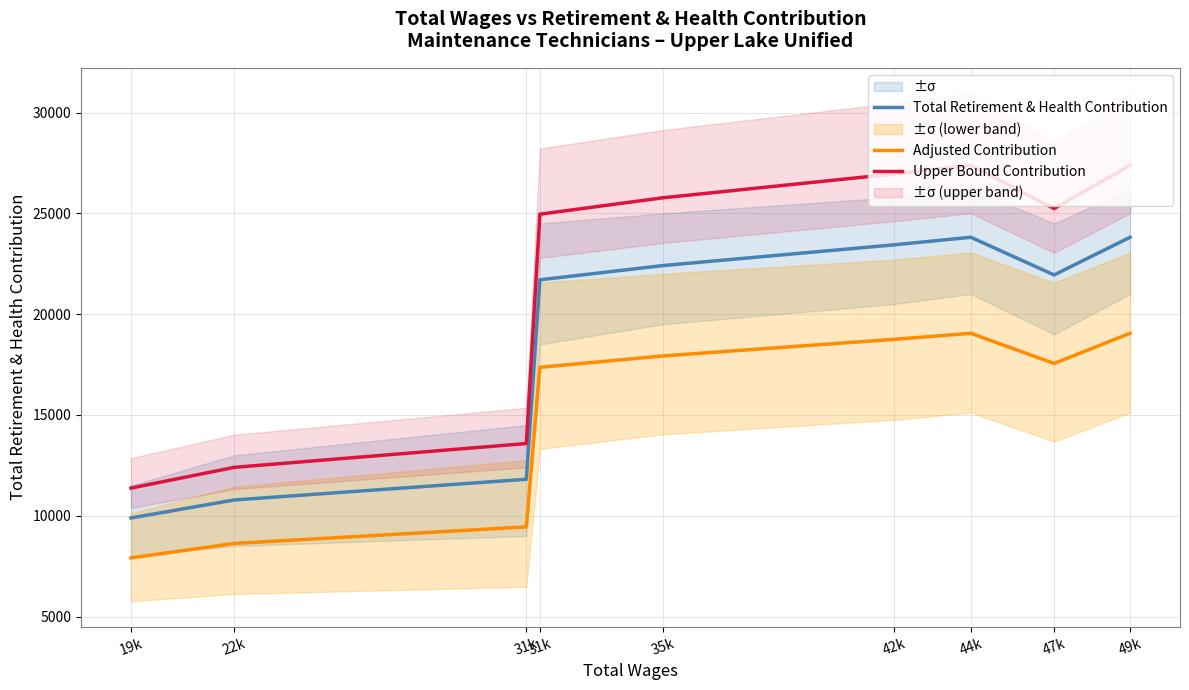

What are all the series names shown in the legend?

Total Retirement & Health Contribution, Adjusted Contribution, Upper Bound Contribution